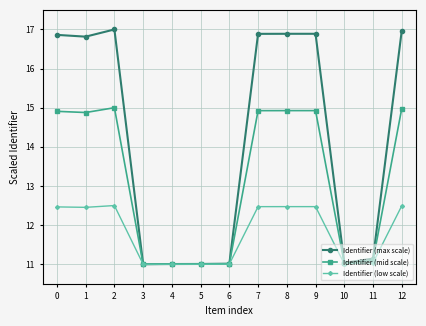

What is the maximum value shown in the chart?

17.0